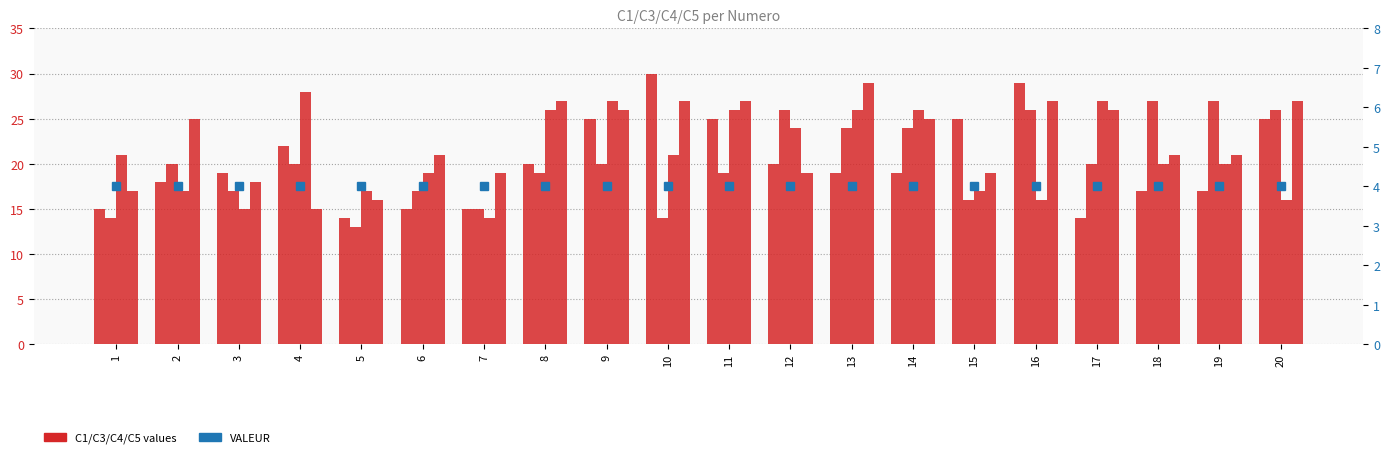

At how many categories does at least one series exceed 7?

20